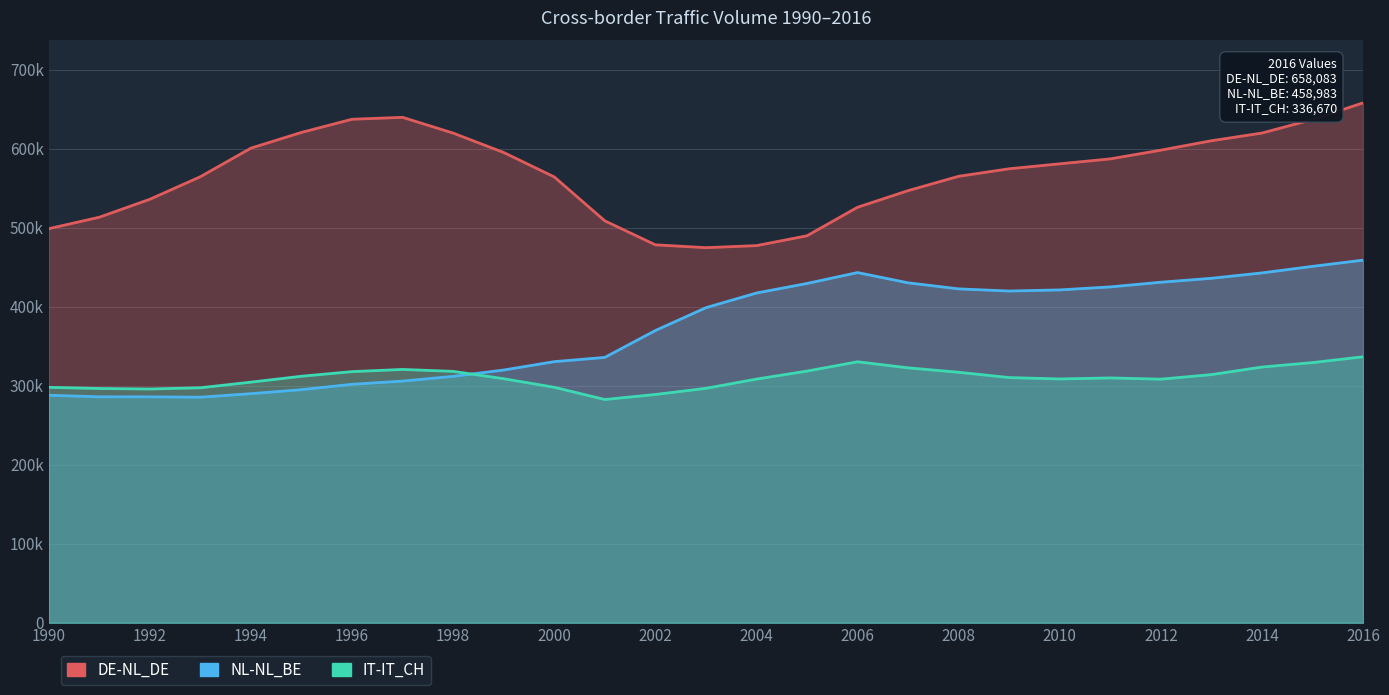

At how many categories does at least one series exceed 405772?

27